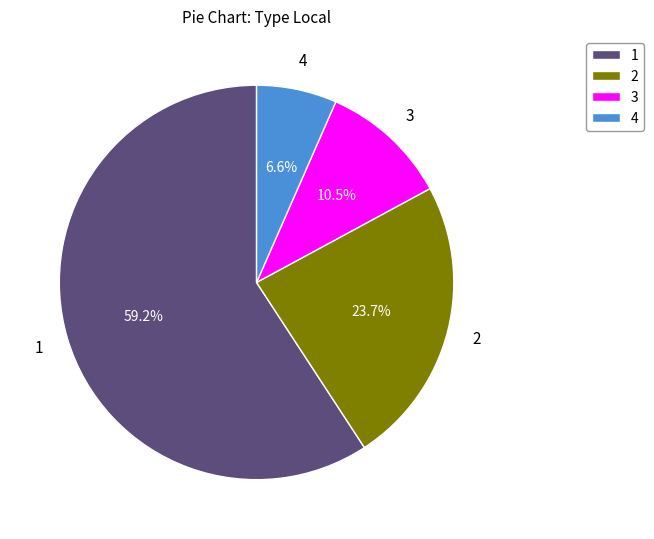

Which category accounts for the majority?

1